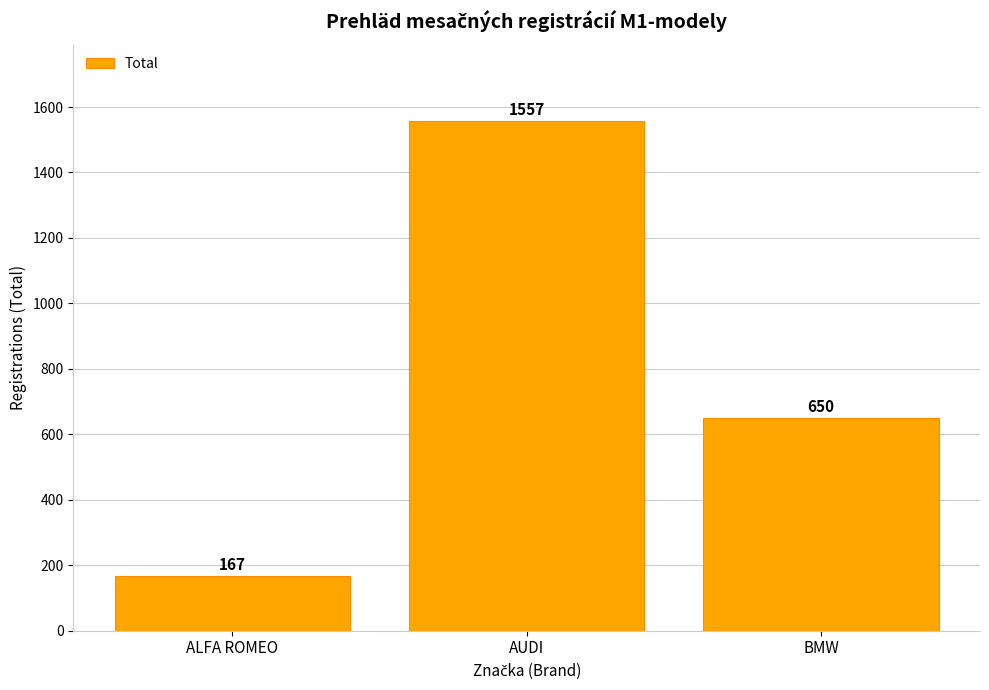

What is the label of the 1st bar from the left?

ALFA ROMEO